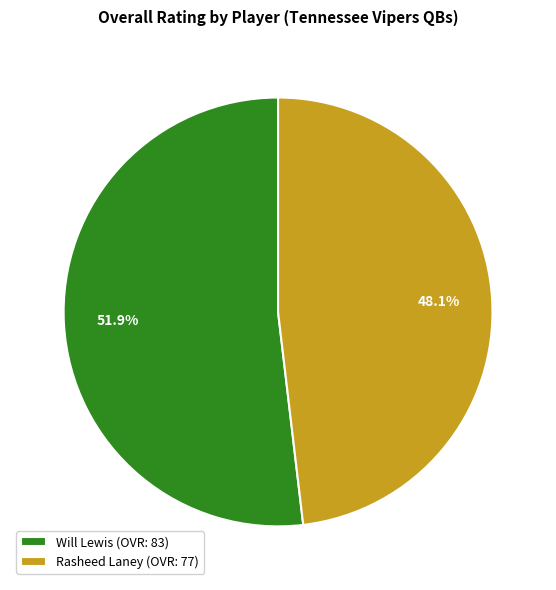

To the nearest percent, what is the difference between the largest and smallest slice percentages?

4%